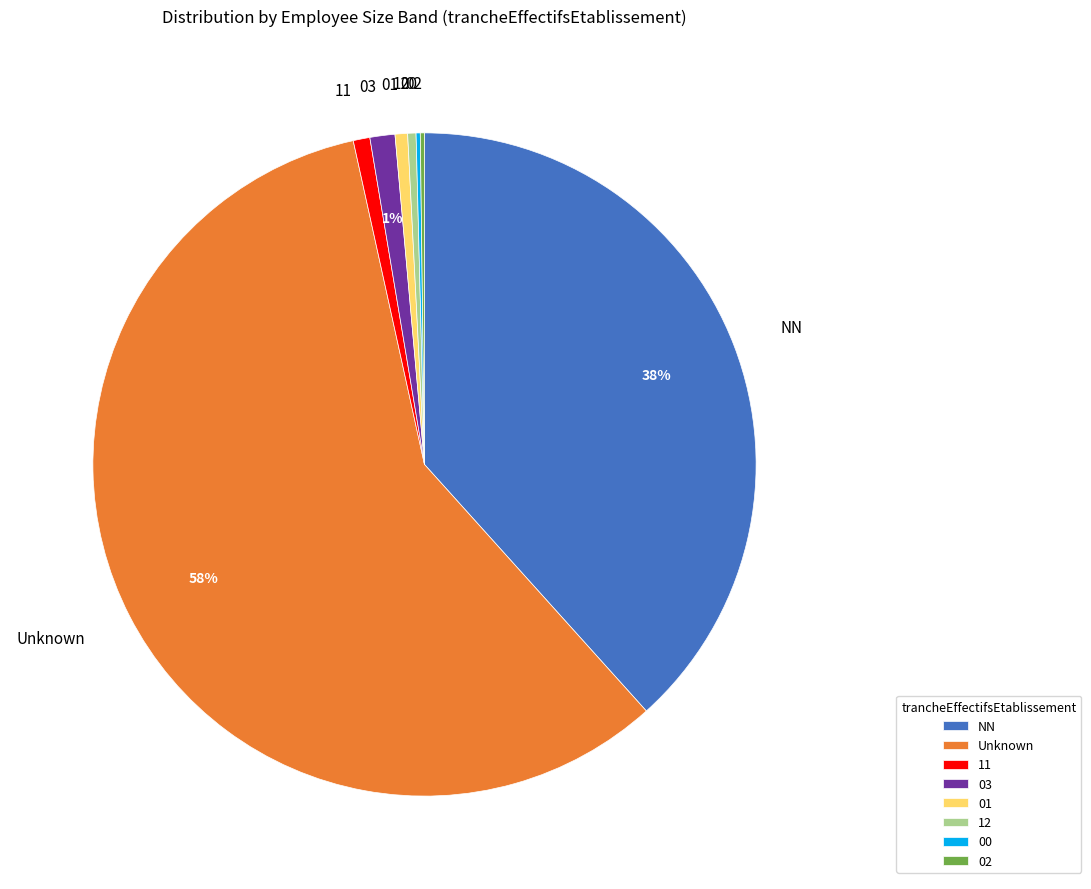

To the nearest percent, what is the average slice percentage?

12%